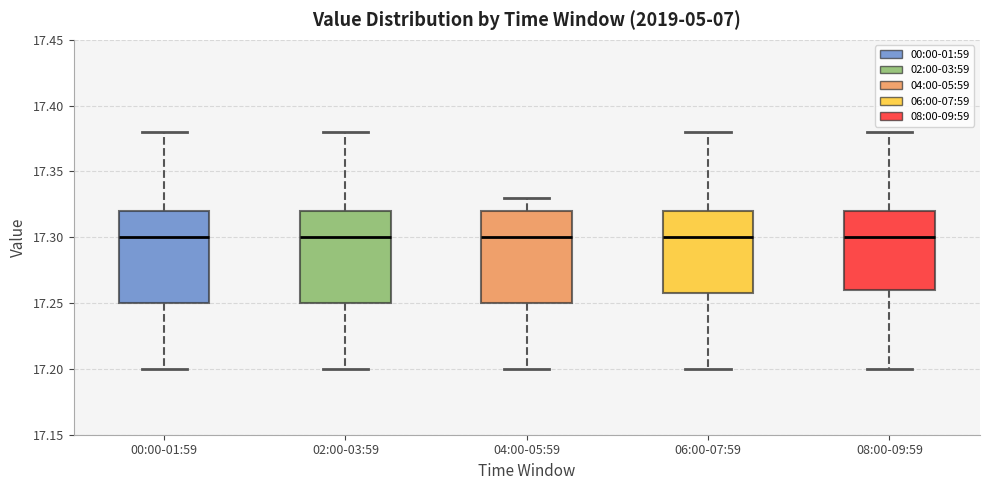

Reading left to right, read every box against the y-axis: the position of its median line, the range the box covers, and the ends of its whiskers. The values are not printed on the chart, so give them approximately, as read against the axis.

00:00-01:59: median 17.30, box 17.25 to 17.32, whiskers 17.20 to 17.38
02:00-03:59: median 17.30, box 17.25 to 17.32, whiskers 17.20 to 17.38
04:00-05:59: median 17.30, box 17.25 to 17.32, whiskers 17.20 to 17.33
06:00-07:59: median 17.30, box 17.26 to 17.32, whiskers 17.20 to 17.38
08:00-09:59: median 17.30, box 17.26 to 17.32, whiskers 17.20 to 17.38